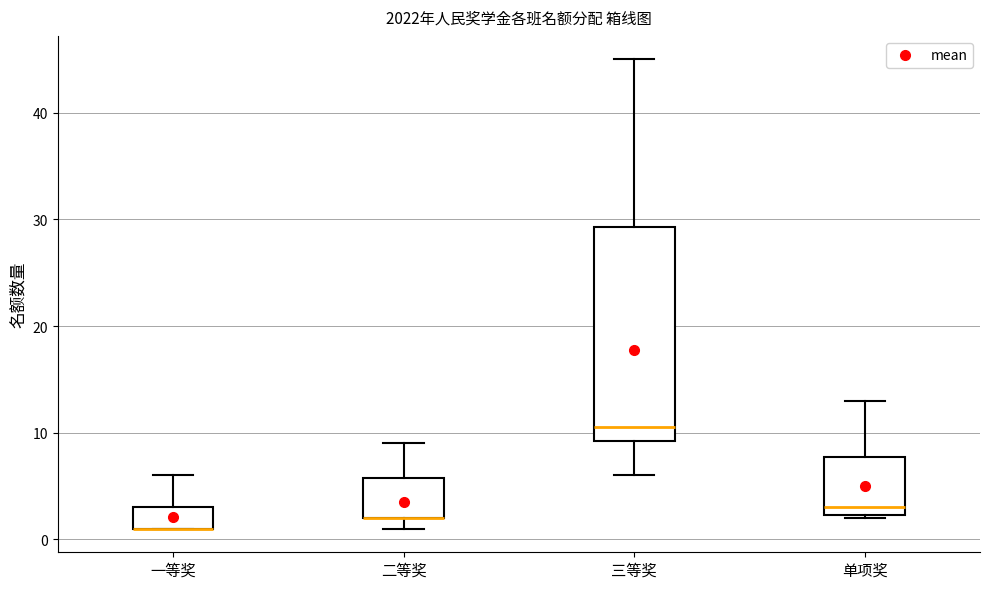

Reading left to right, transcribe this box plot: for each box, give where its median line is, the range the box spans, and where its two whiskers end, as read against the y-axis. The values are not printed on the chart, so give them approximately, as read against the axis.

一等奖: median 1 (drawn on the box's lower edge), box 1 to 3, whiskers 1 to 6
二等奖: median 2 (drawn on the box's lower edge), box 2 to 6, whiskers 1 to 9
三等奖: median 11, box 9 to 29, whiskers 6 to 45
单项奖: median 3, box 2 to 8, whiskers 2 to 13